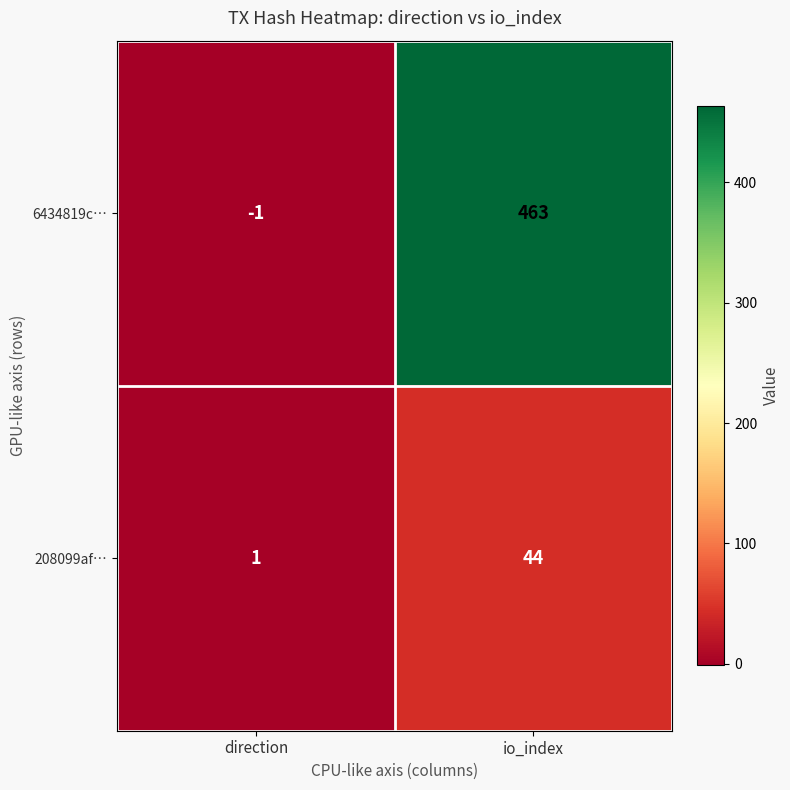

Rank the series by their maximum value, from lowest to highest.

208099af…, 6434819c…